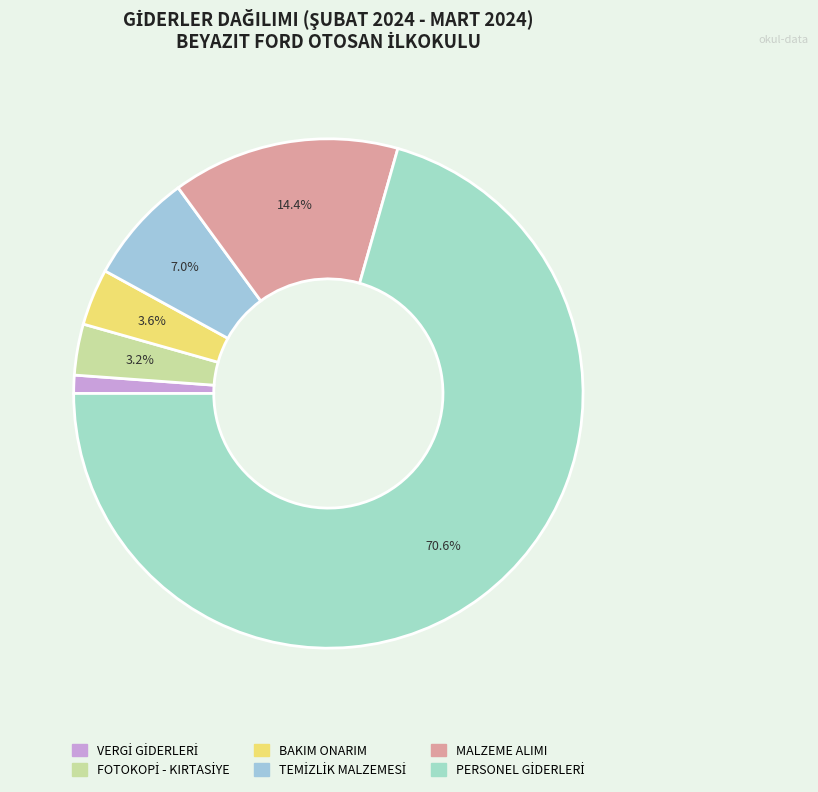

The PERSONEL GİDERLERİ slice represents 85% of the pie. True or false?

False